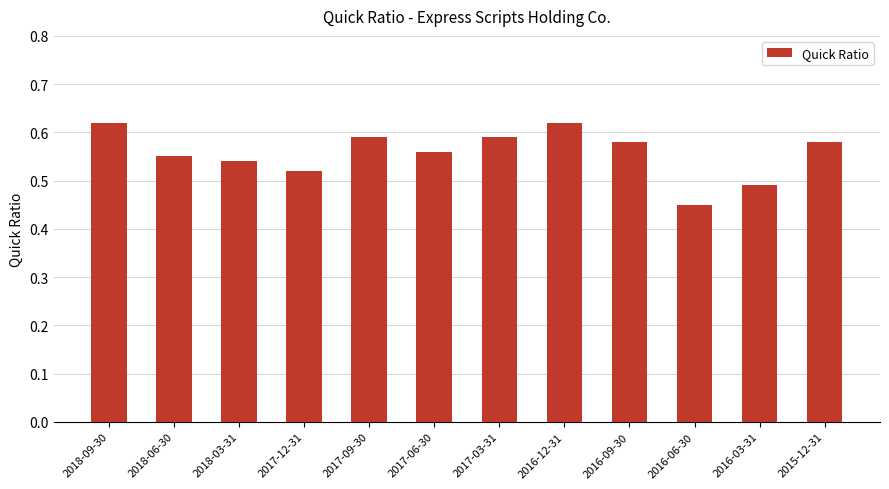

What position from the left is 2016-12-31?

8